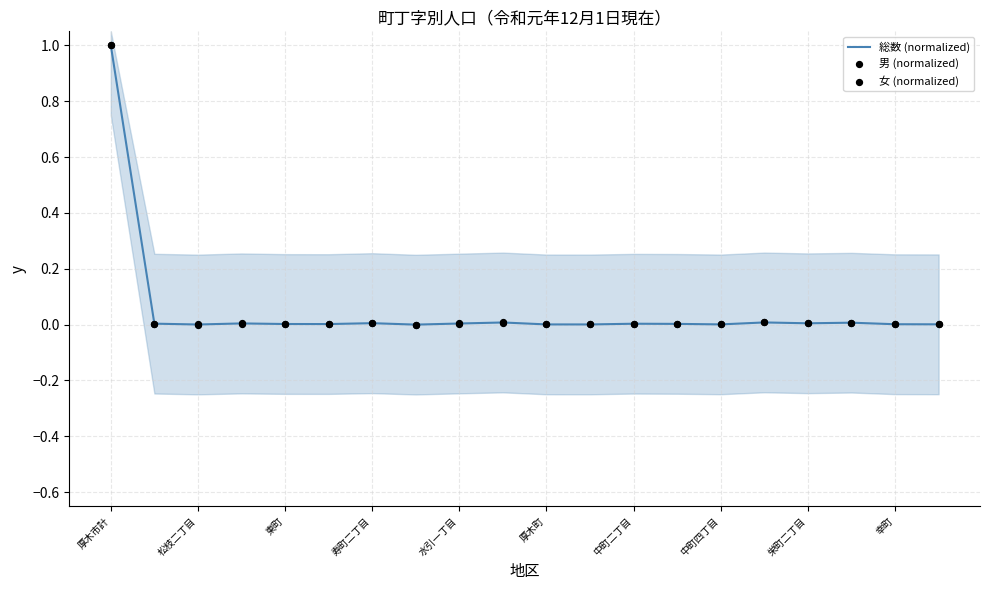

At how many categories does at least one series exceed 0?

19